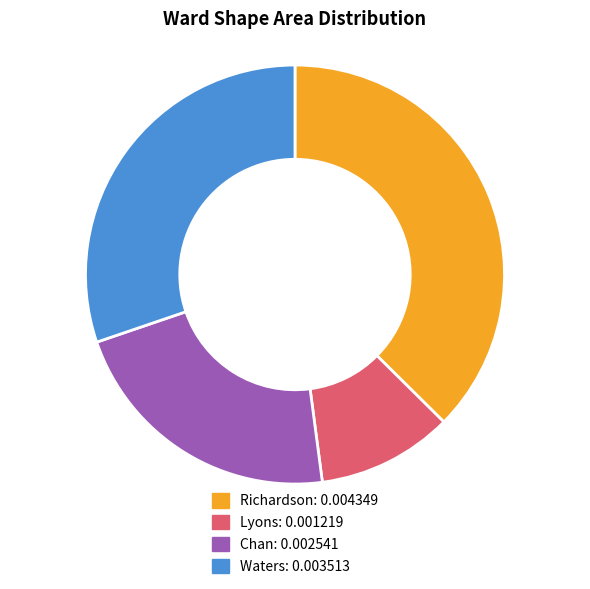

The Waters slice represents 36% of the pie. True or false?

False